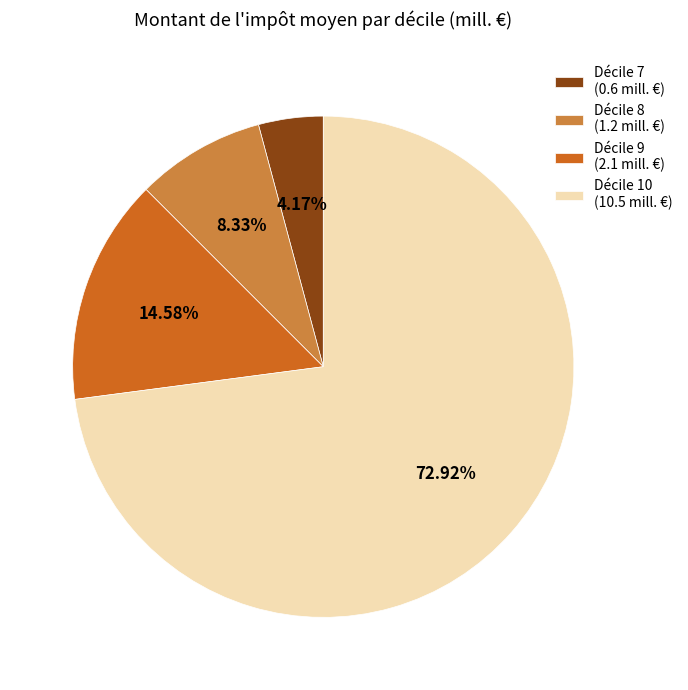

Rank the categories by value from lowest to highest.

Décile 7 (0.6 mill. €), Décile 8 (1.2 mill. €), Décile 9 (2.1 mill. €), Décile 10 (10.5 mill. €)